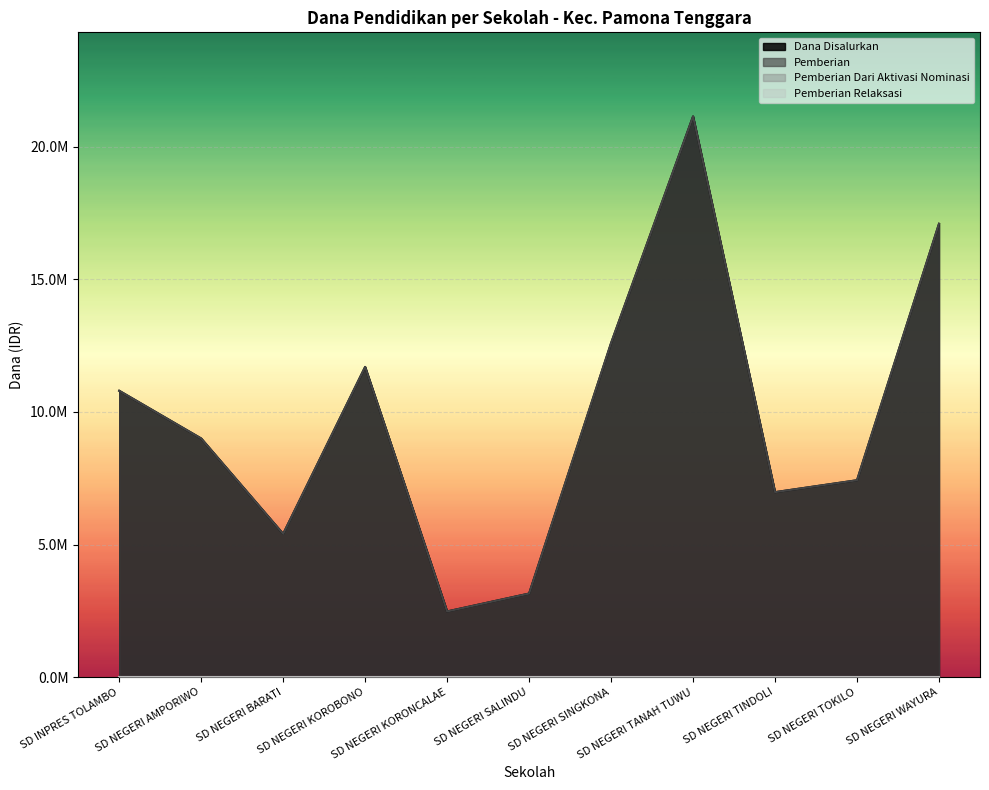

What is the sum of all Dana Disalurkan values?

107775000